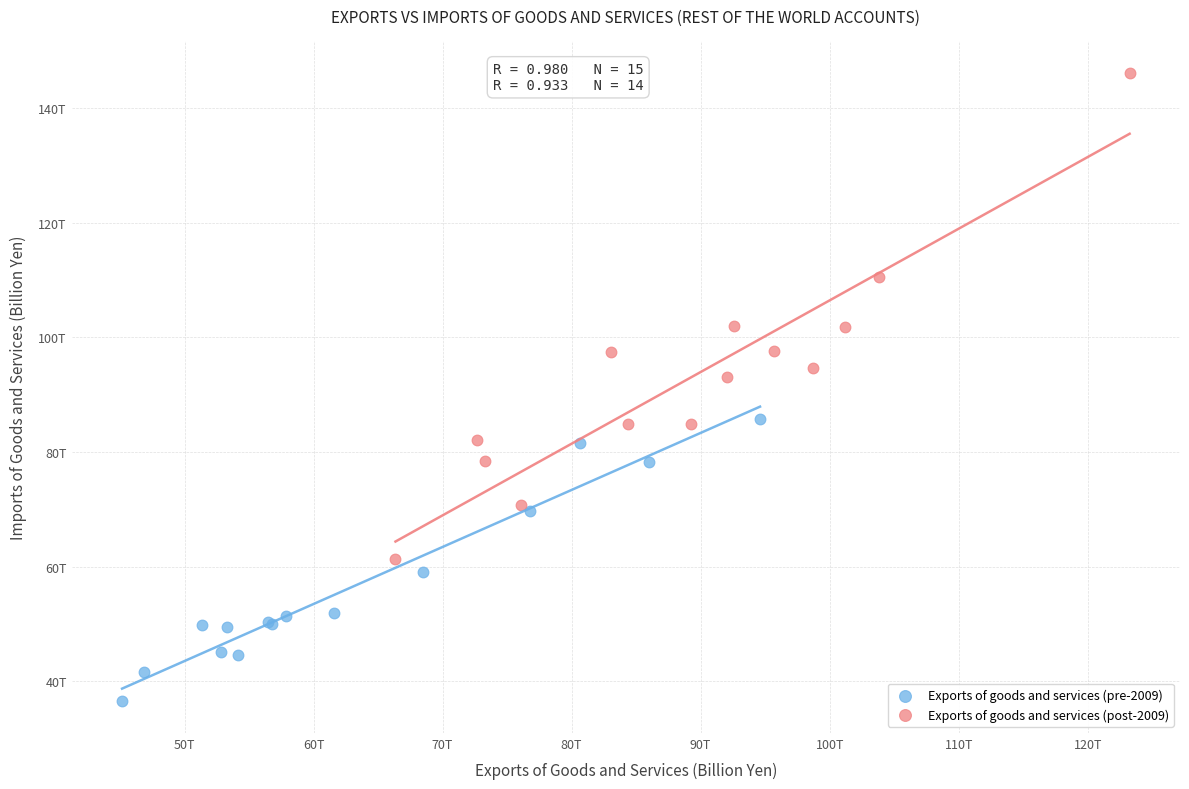

Which series contains the highest Y value?

Exports of goods and services (post-2009)